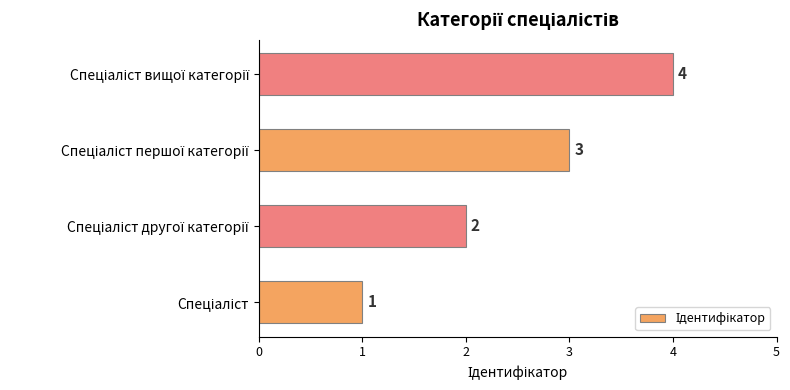

What is the maximum value shown in the chart?

4